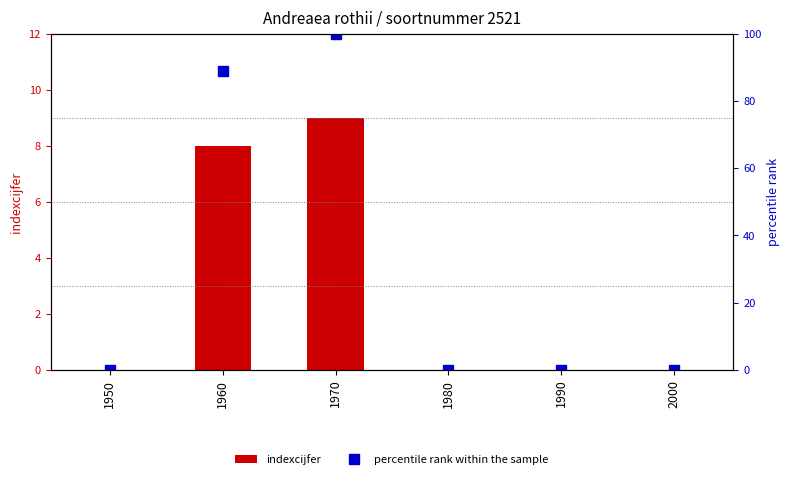

What is the maximum value for percentile rank within the sample?

100.0